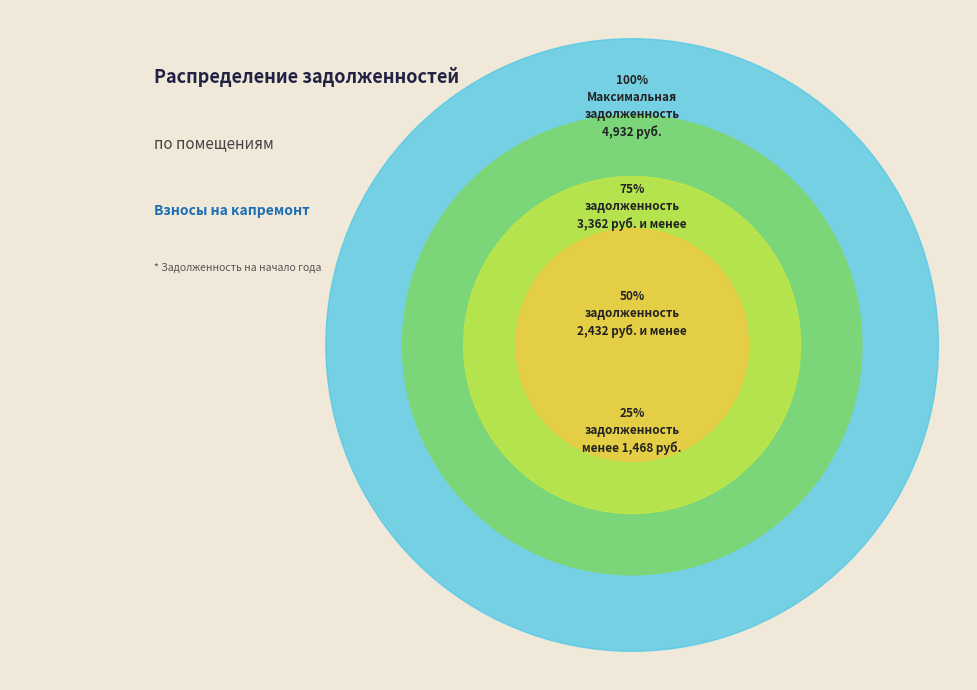

True or false: задолженность accounts for 10% of the total.

False